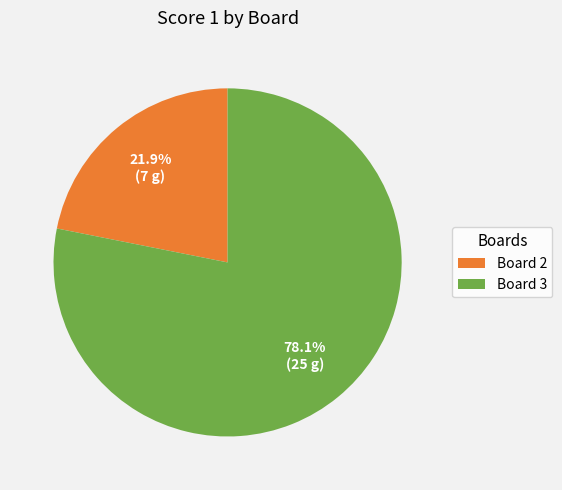

Count the number of slices in the pie.

2